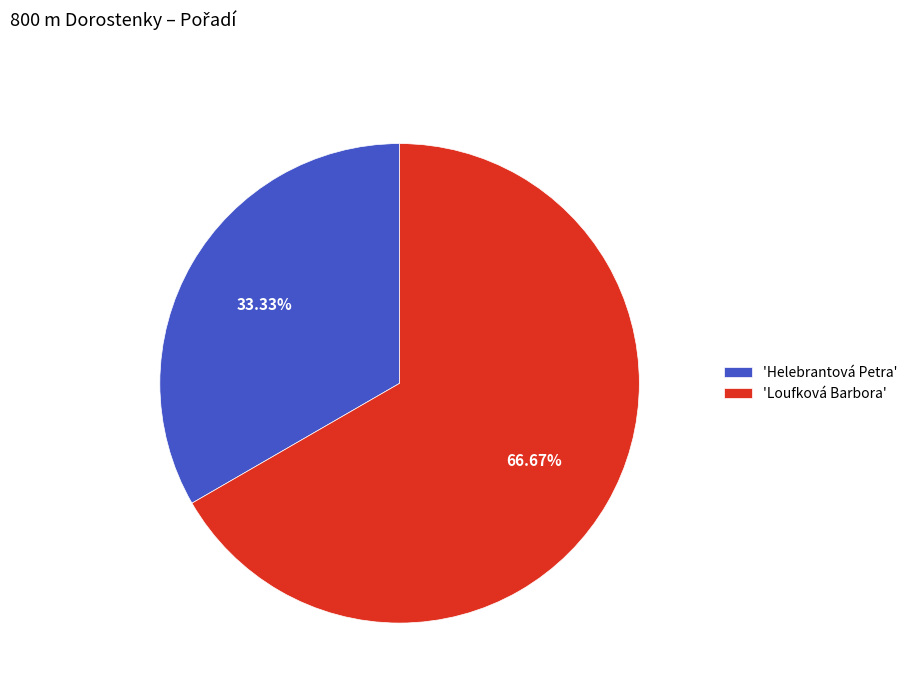

Count the number of slices in the pie.

2